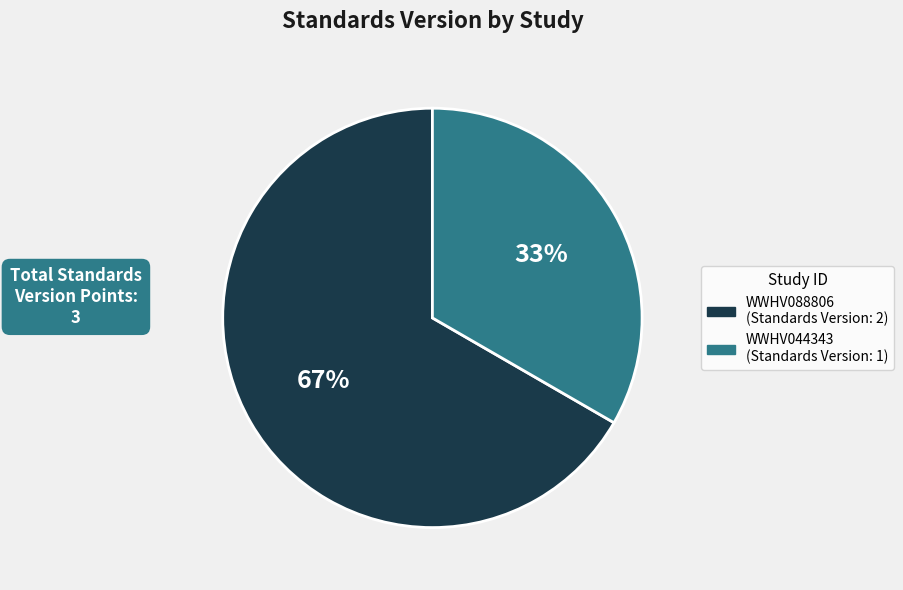

Is the sum of WWHV044343 and WWHV088806 greater than half?

Yes